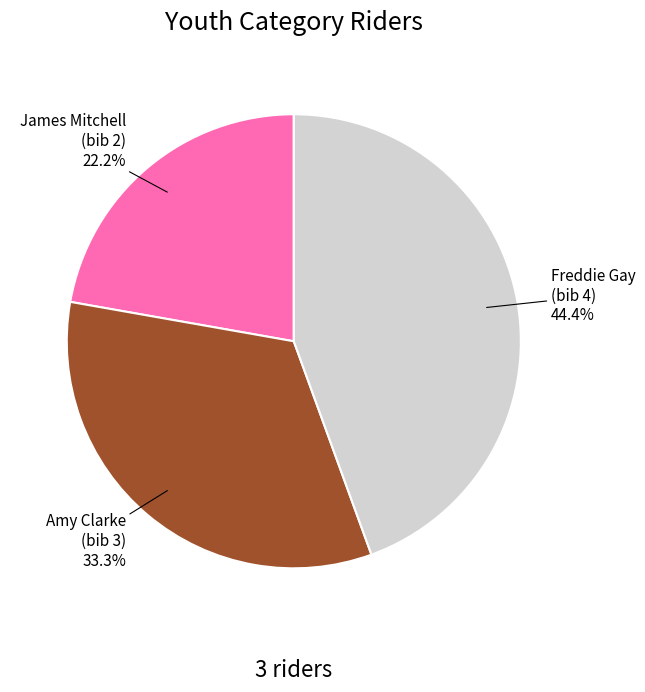

How many slices are in this pie chart?

3